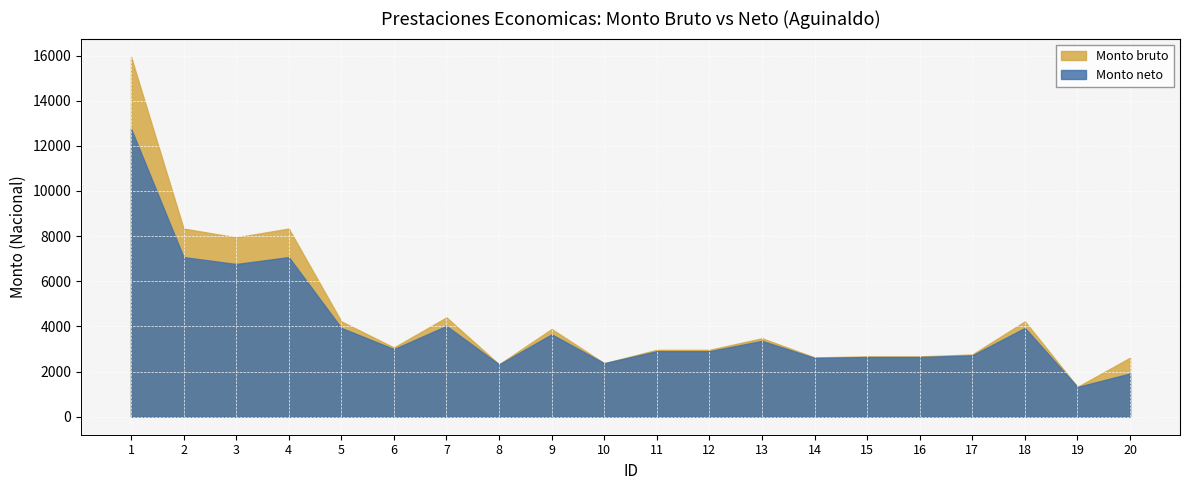

What is the greatest value displayed?

15954.9